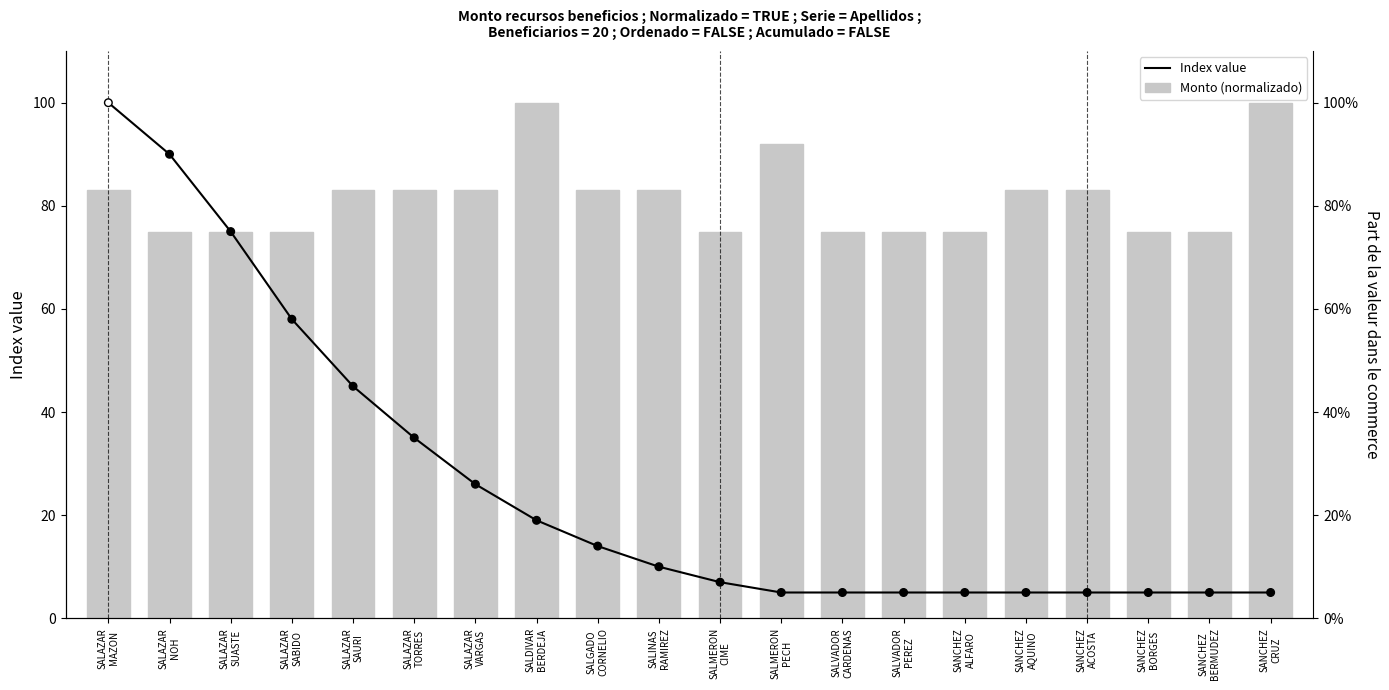

Which series has the largest Y range (max minus min)?

Index value